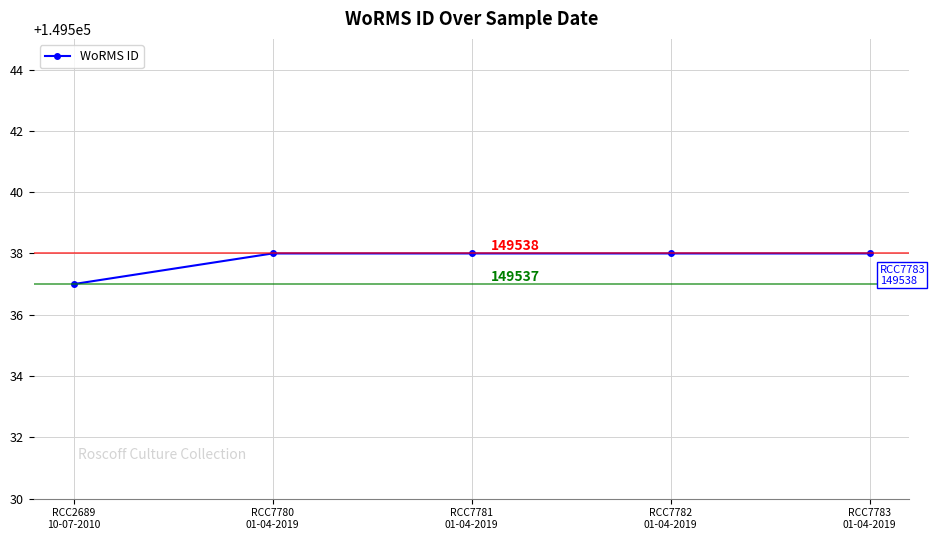

True or false: the data has more than 2 interior local peaks.

False